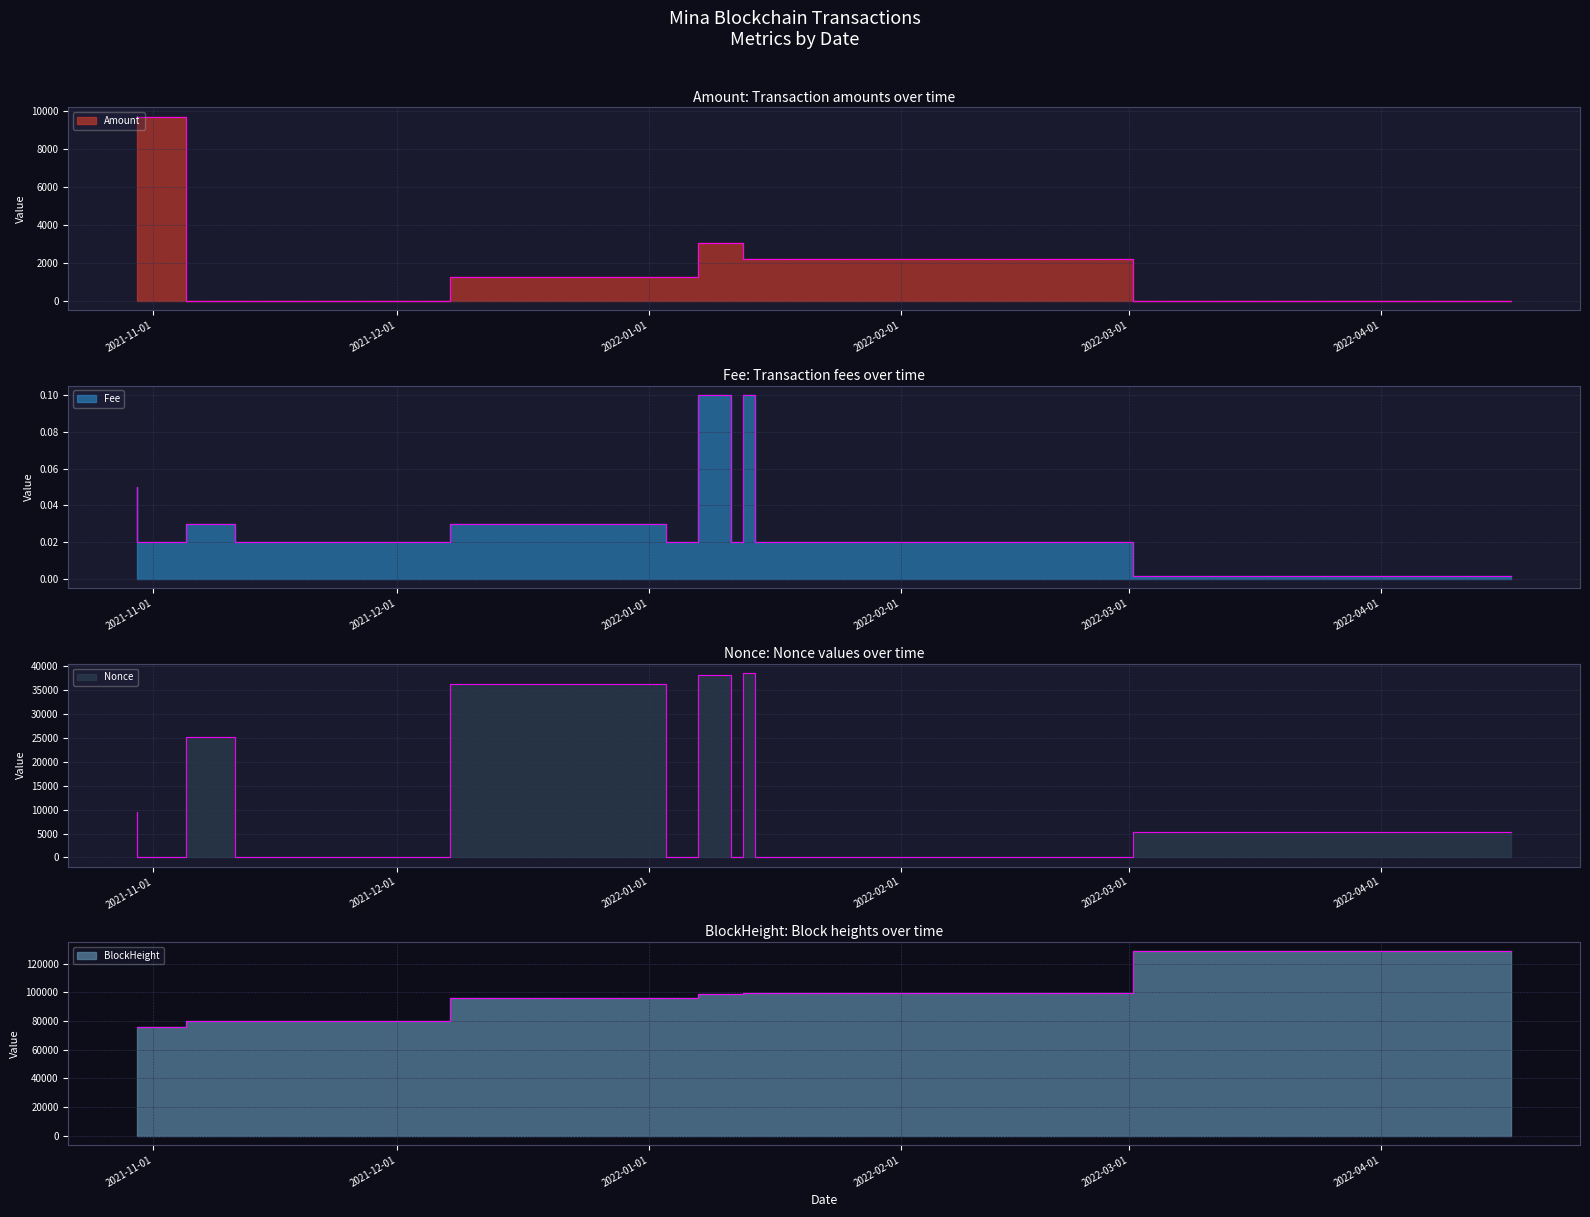

What is the label of the 10th point from the left?

2022-01-14